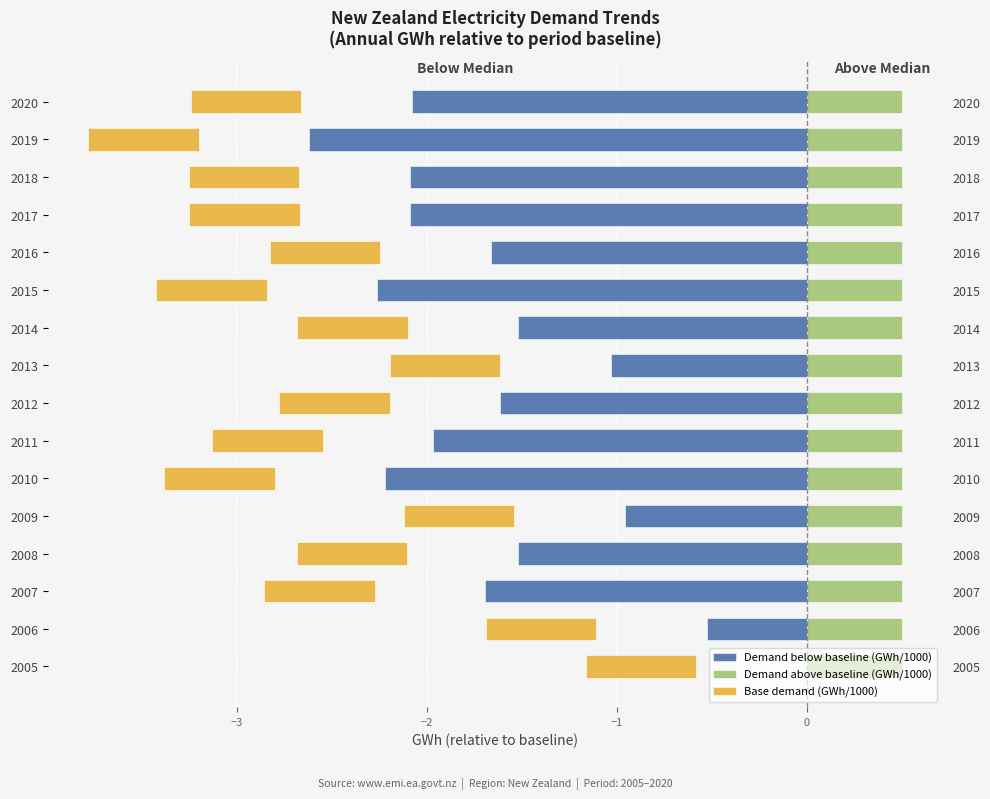

The value of Demand below baseline (GWh/1000) at 2014 is -0.4. True or false?

False